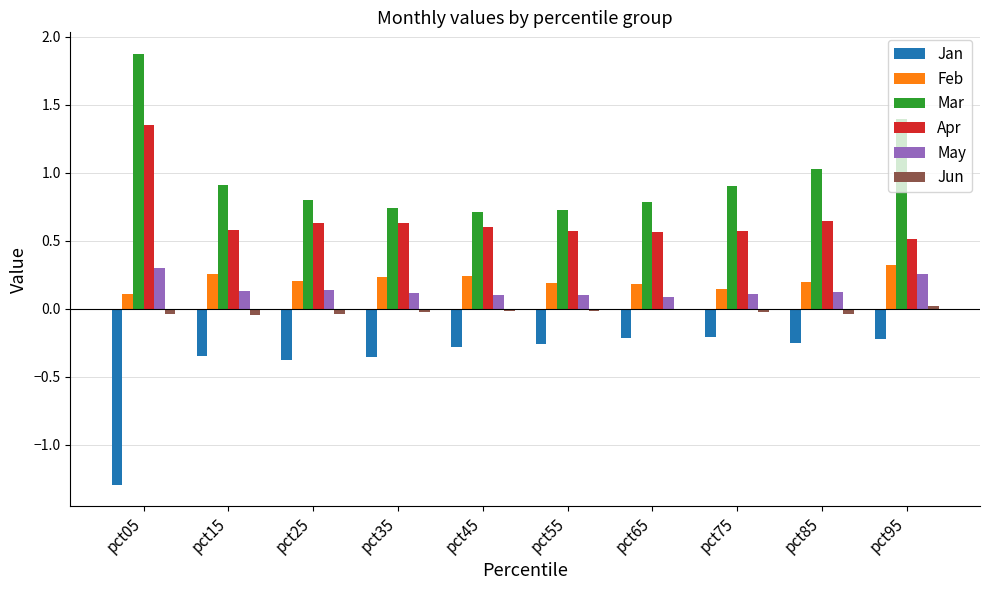

What is the greatest value displayed?

1.9